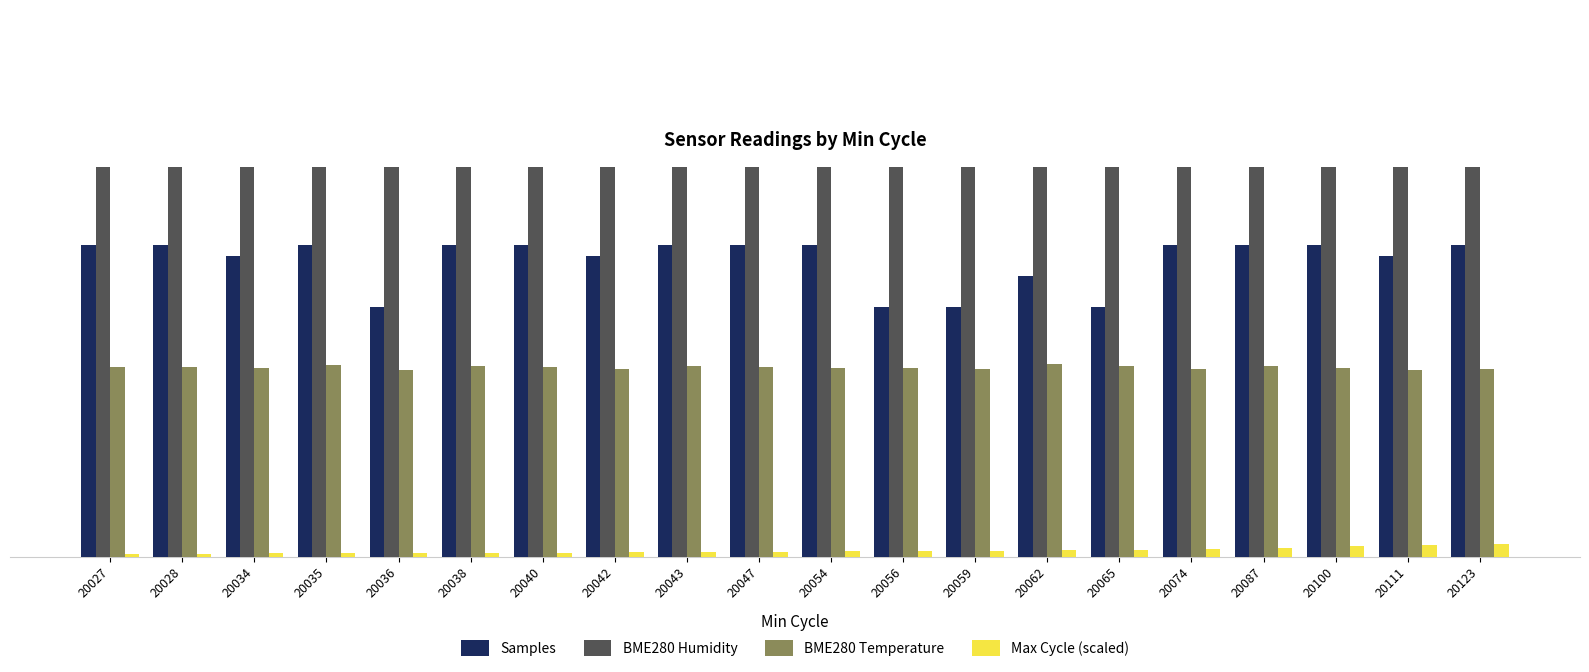

Where is Samples nearest to the value 27?

20062